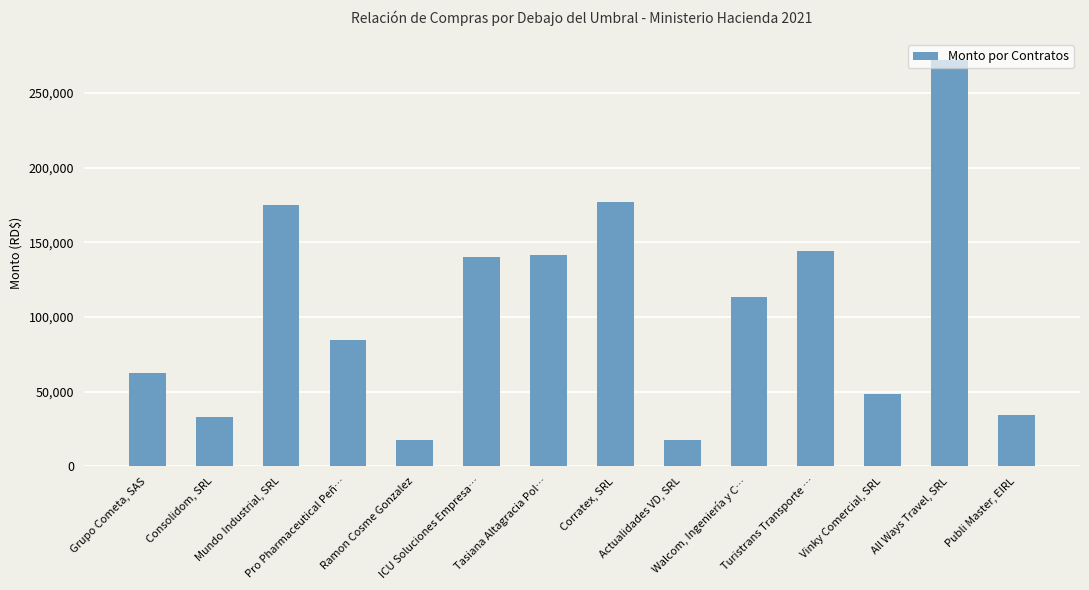

Approximately how many times larger is the value at Mundo Industrial, SRL compared to Turistrans Transporte …?

1.2